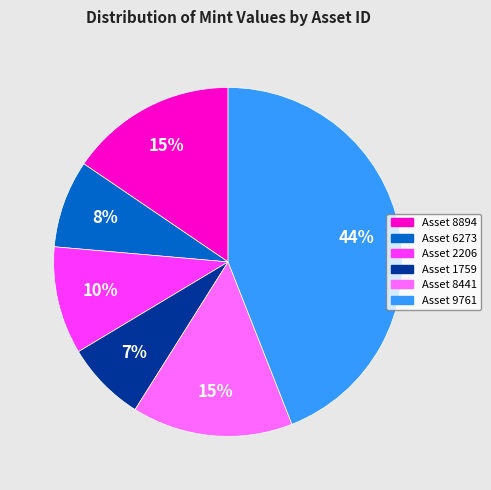

To the nearest percent, what is the average slice percentage?

17%